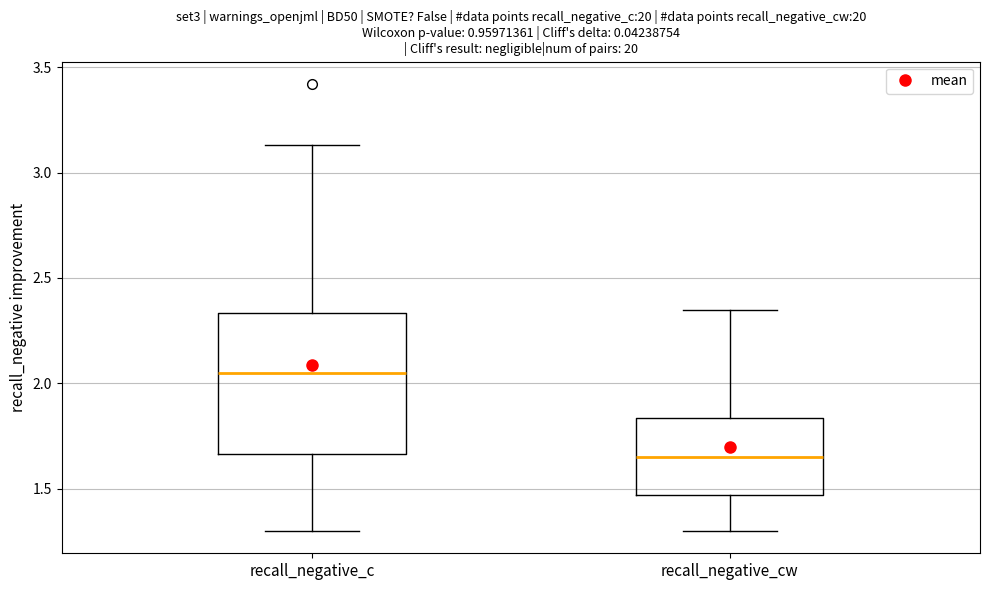

Which box is the tallest, from its lower edge to its upper edge?

recall_negative_c